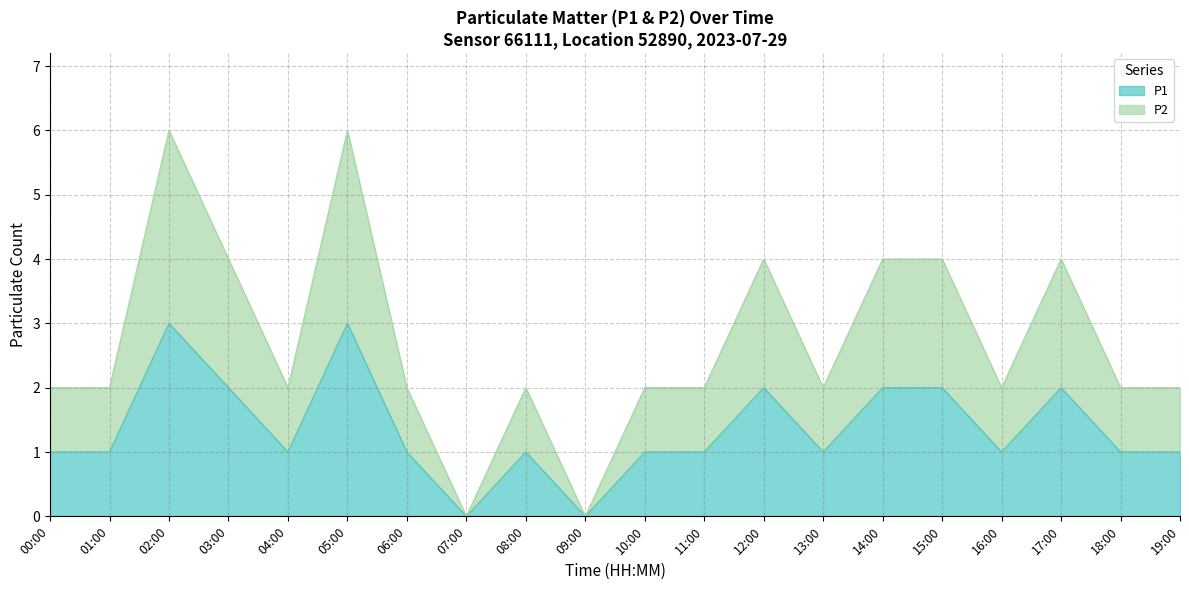

What are all the series names shown in the legend?

P1, P2